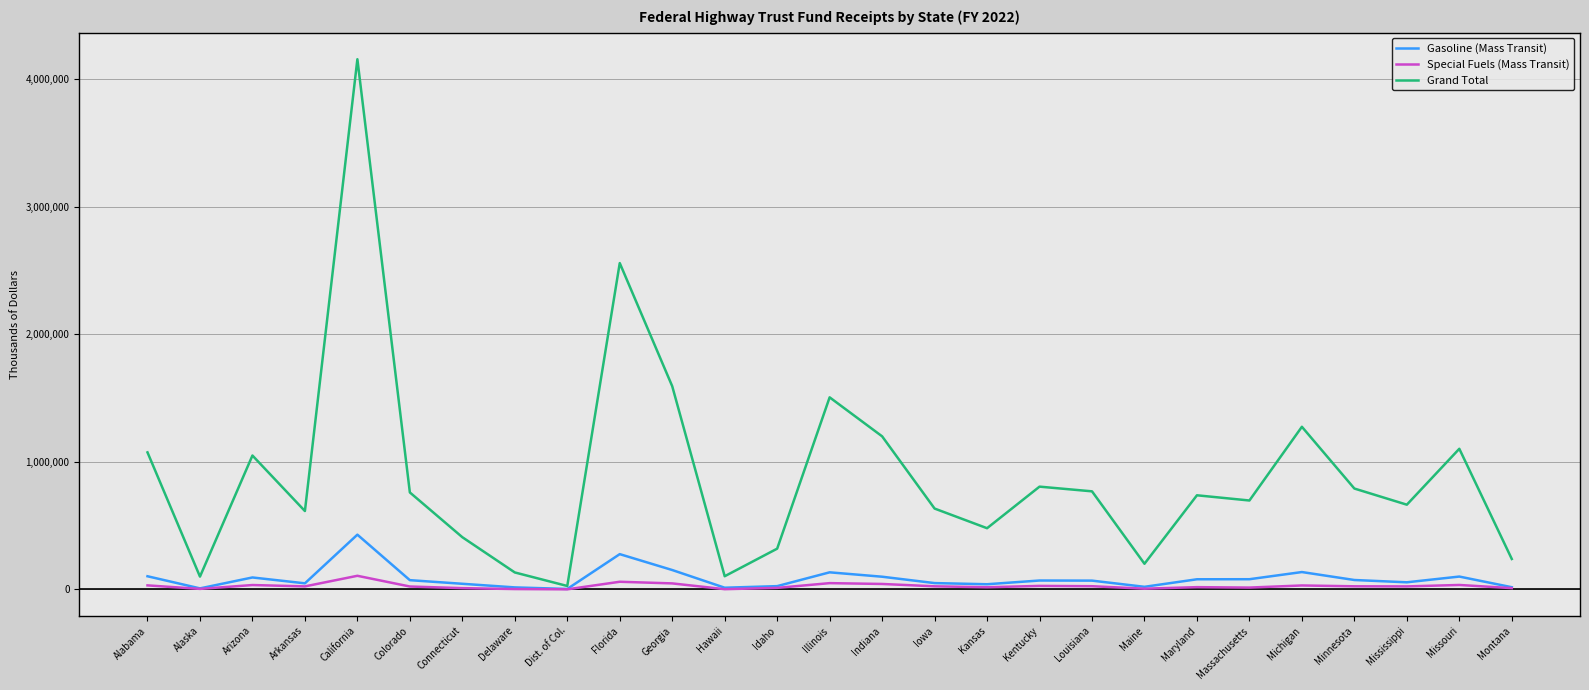

What is the maximum value shown in the chart?

4158113